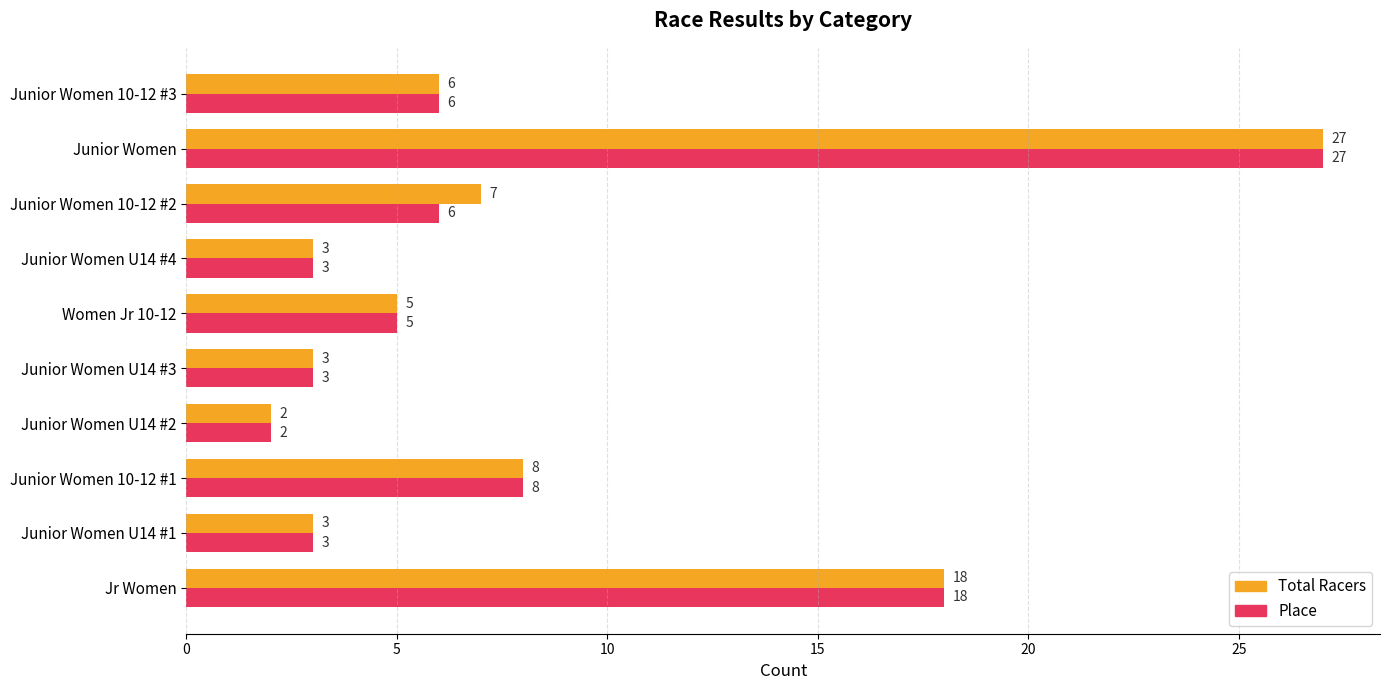

Which category has the lowest value across all series?

Junior Women U14 #2